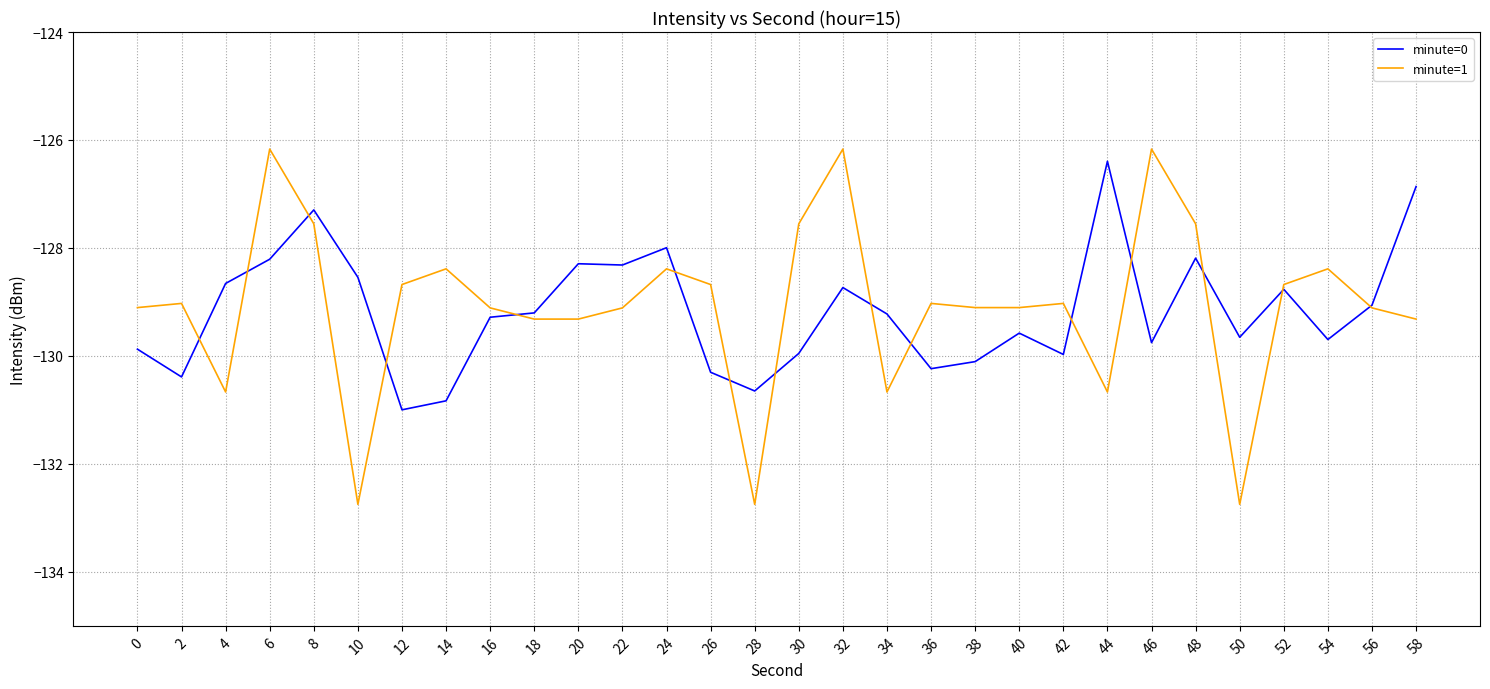

What is the smallest value displayed?

-132.7